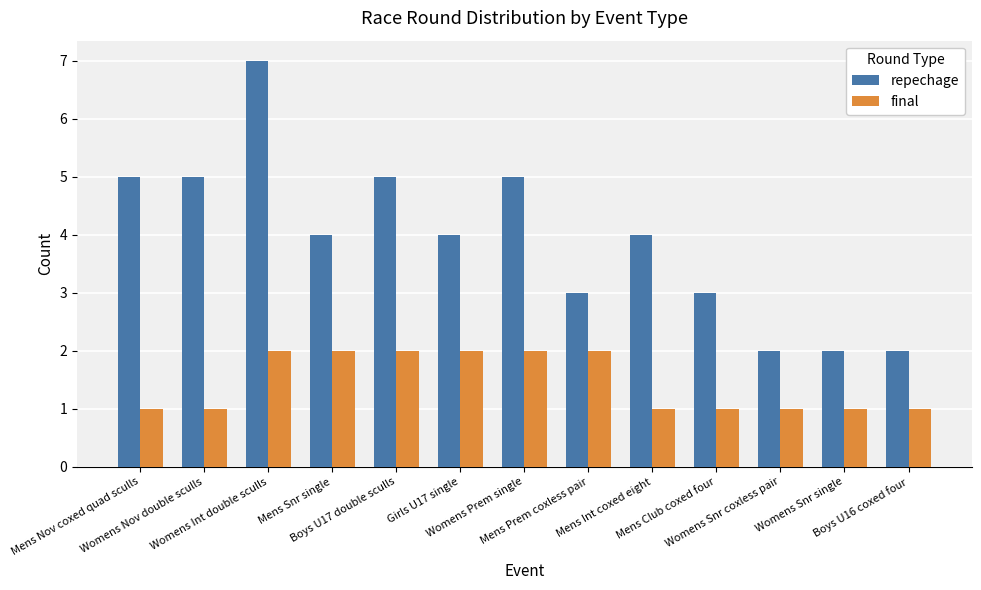

Which series has the largest range (max minus min)?

repechage